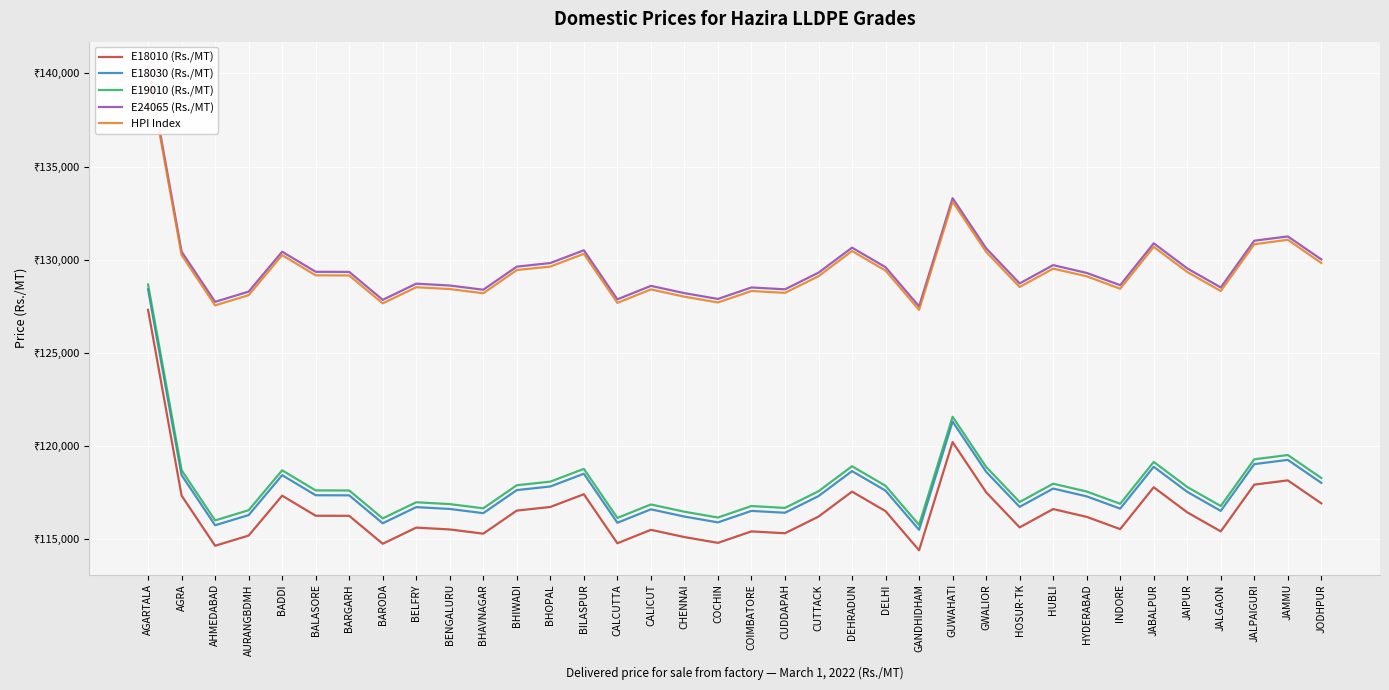

Is the value of E18030 (Rs./MT) at HUBLI greater than the value of E18010 (Rs./MT) at CALICUT?

Yes